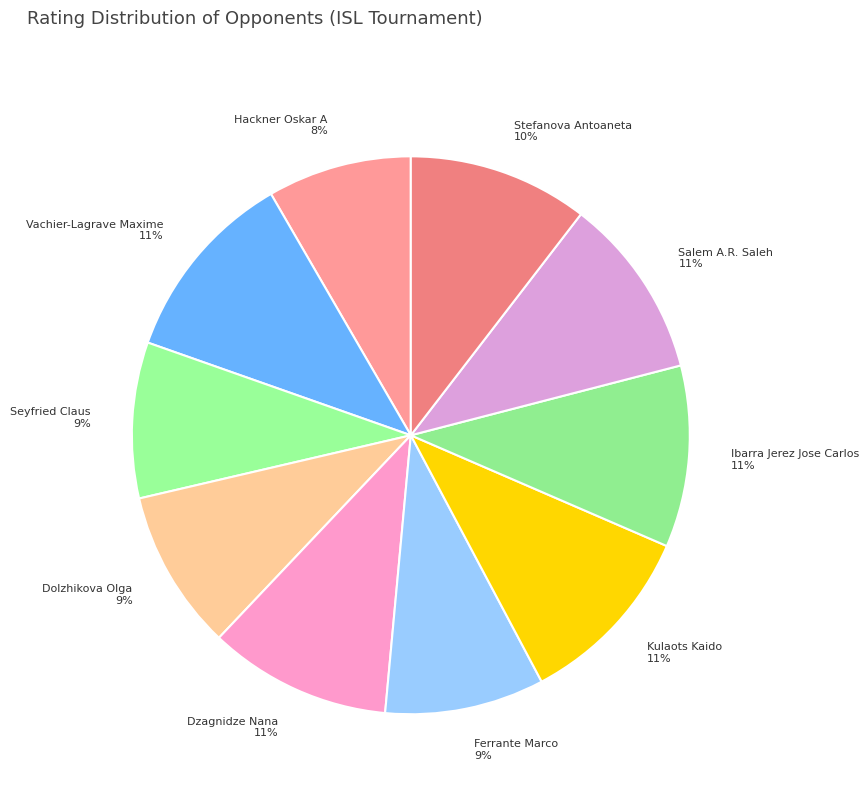

To the nearest percent, what is the difference between the largest and smallest slice percentages?

3%